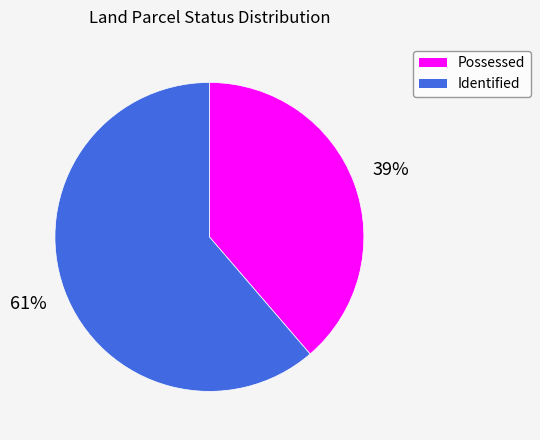

Count the number of slices in the pie.

2